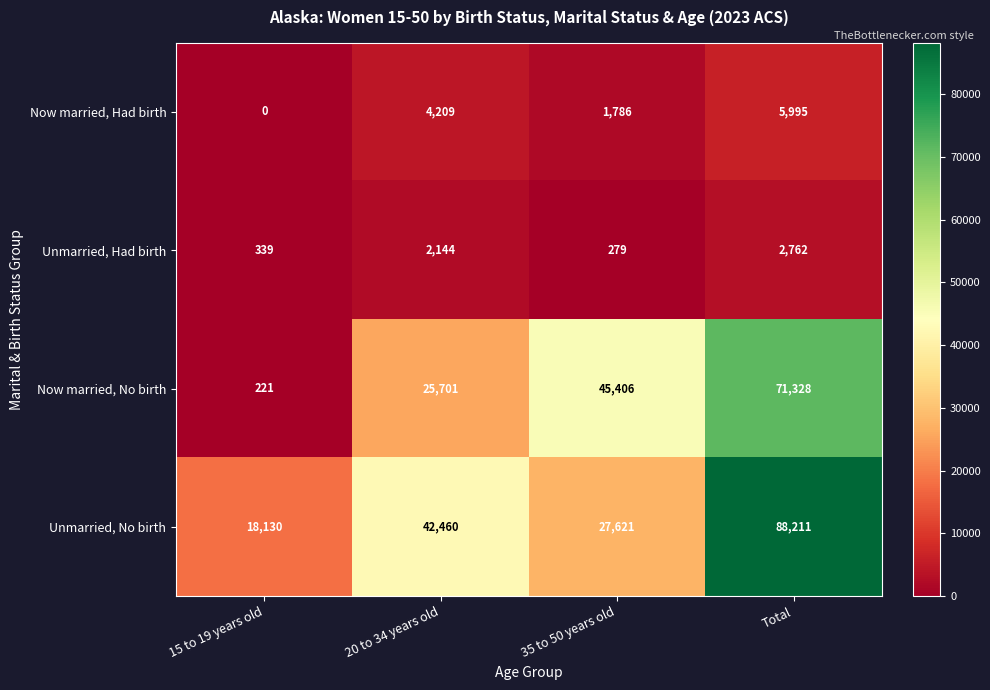

What is the difference between the maximum and second lowest values in the Unmarried, No birth series?

60590